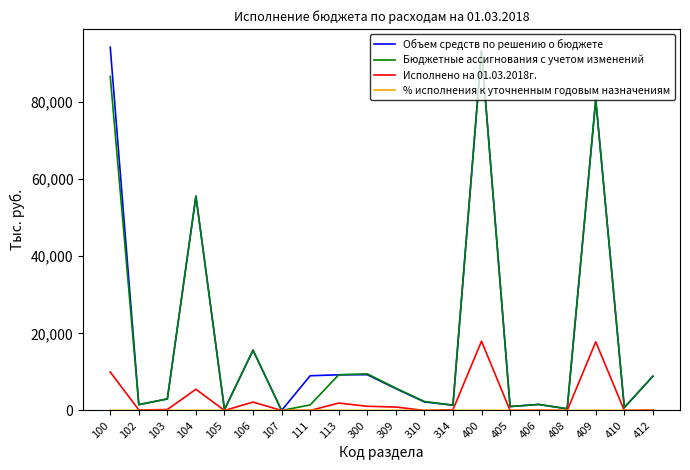

What is the difference between the highest and lowest values at 309?

5776.7